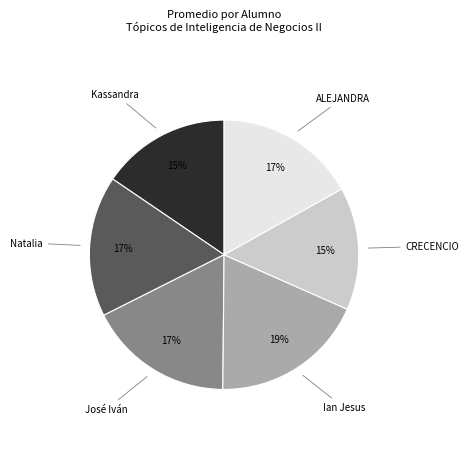

The Natalia slice represents 4% of the pie. True or false?

False